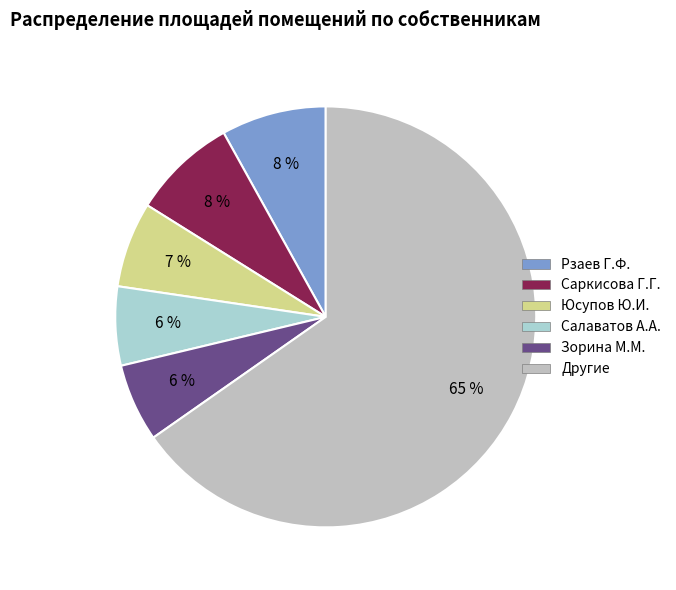

How many segments does this pie chart have?

6